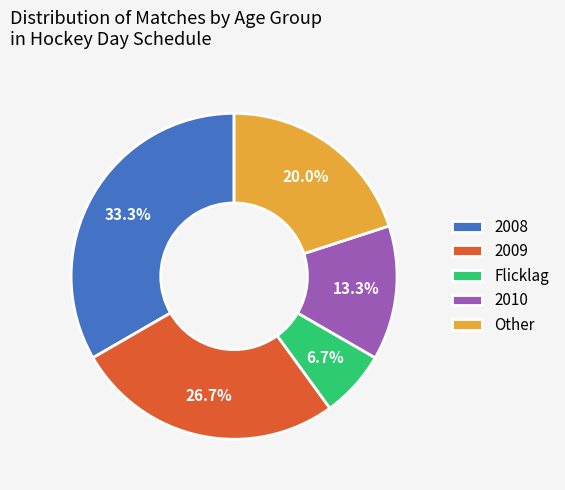

How many segments does this pie chart have?

5